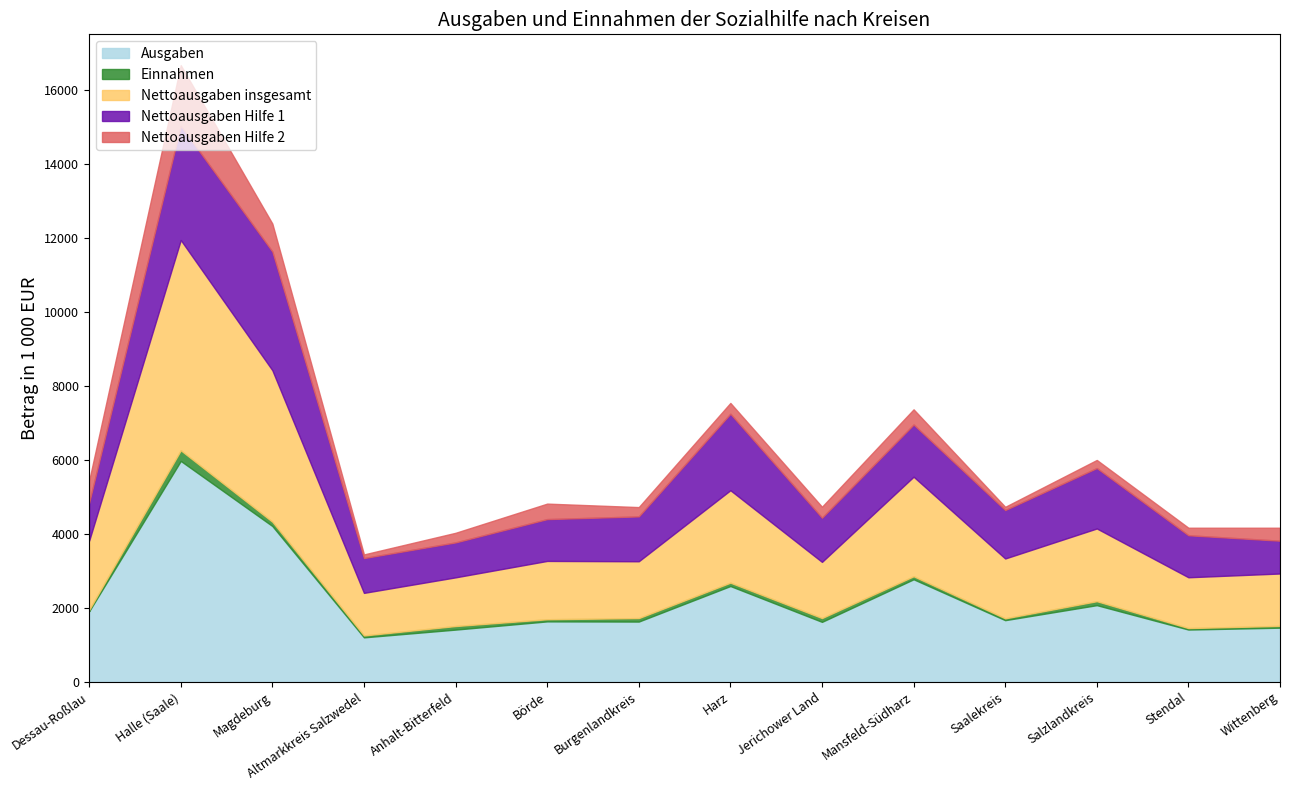

Rank the series at Wittenberg from highest to lowest value.

Ausgaben, Nettoausgaben insgesamt, Nettoausgaben Hilfe 1, Nettoausgaben Hilfe 2, Einnahmen